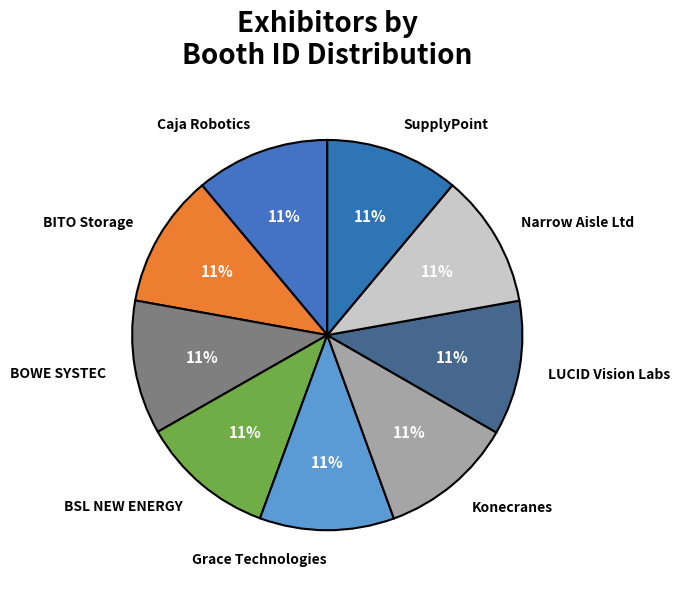

Is there a majority slice in this chart?

No